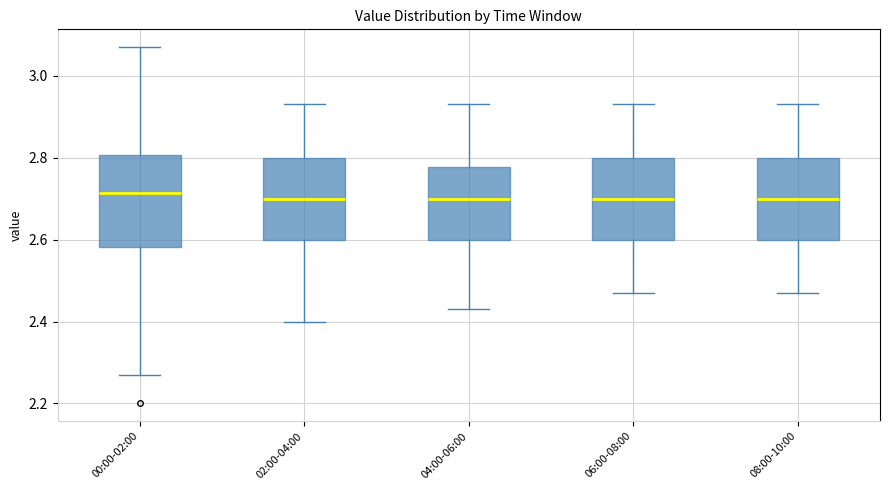

Reading left to right, transcribe this box plot: for each box, give where its median line is, the range the box spans, and where its two whiskers end, as read against the y-axis. The values are not printed on the chart, so give them approximately, as read against the axis.

00:00-02:00: median 2.72, box 2.58 to 2.80, whiskers 2.28 to 3.08
02:00-04:00: median 2.70, box 2.60 to 2.80, whiskers 2.40 to 2.94
04:00-06:00: median 2.70, box 2.60 to 2.78, whiskers 2.44 to 2.94
06:00-08:00: median 2.70, box 2.60 to 2.80, whiskers 2.48 to 2.94
08:00-10:00: median 2.70, box 2.60 to 2.80, whiskers 2.48 to 2.94